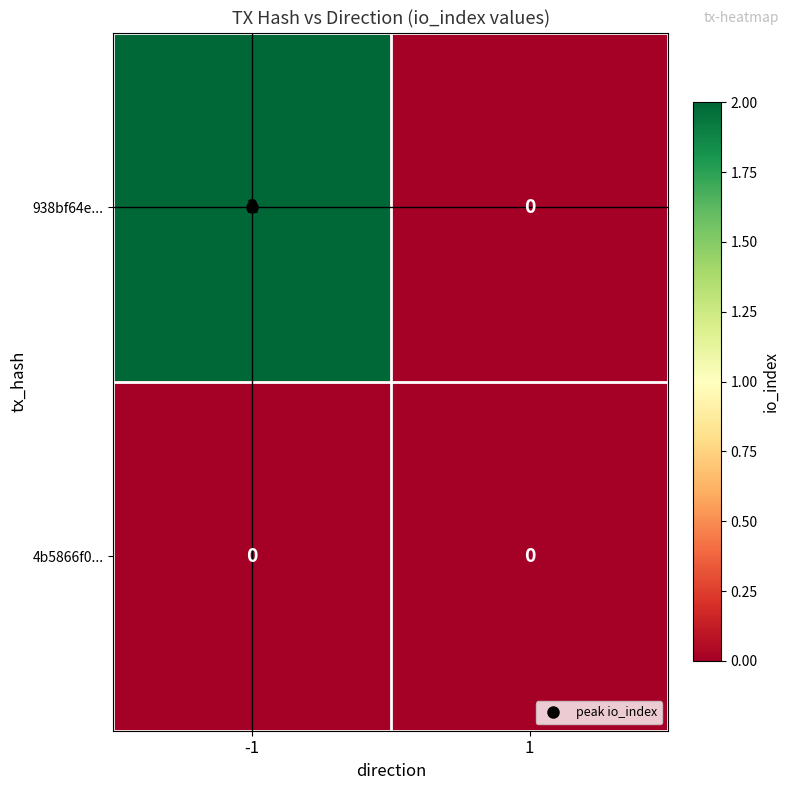

Which category has the highest value across all series?

-1